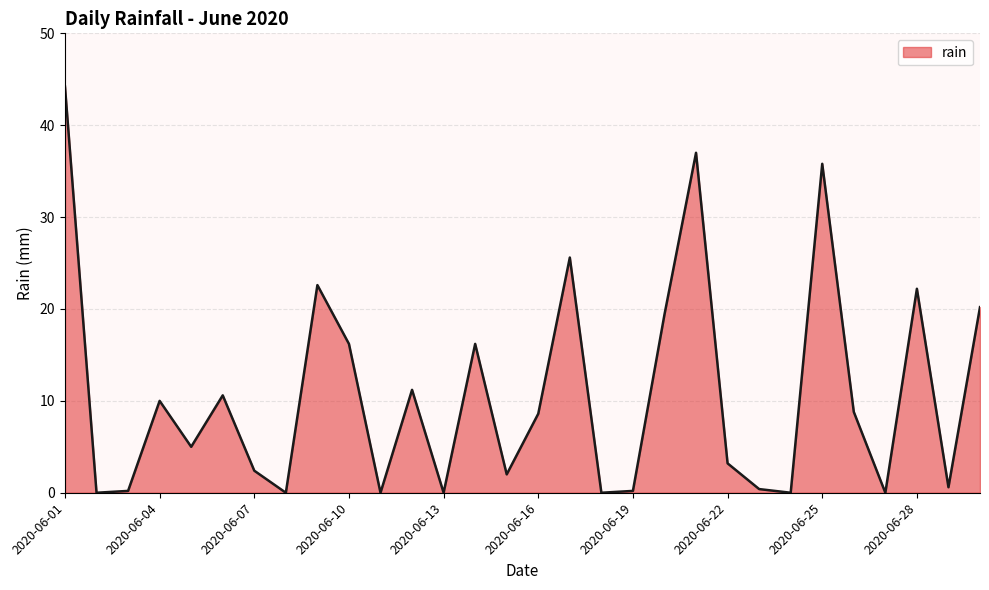

What is the difference between the maximum and minimum values?

44.2